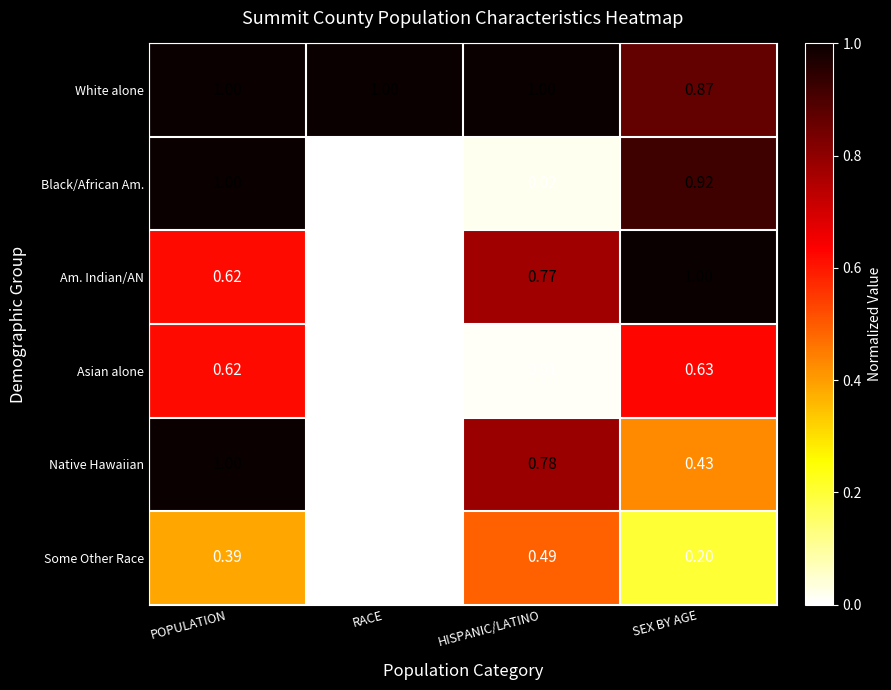

Which label corresponds to the smallest value in the chart?

RACE